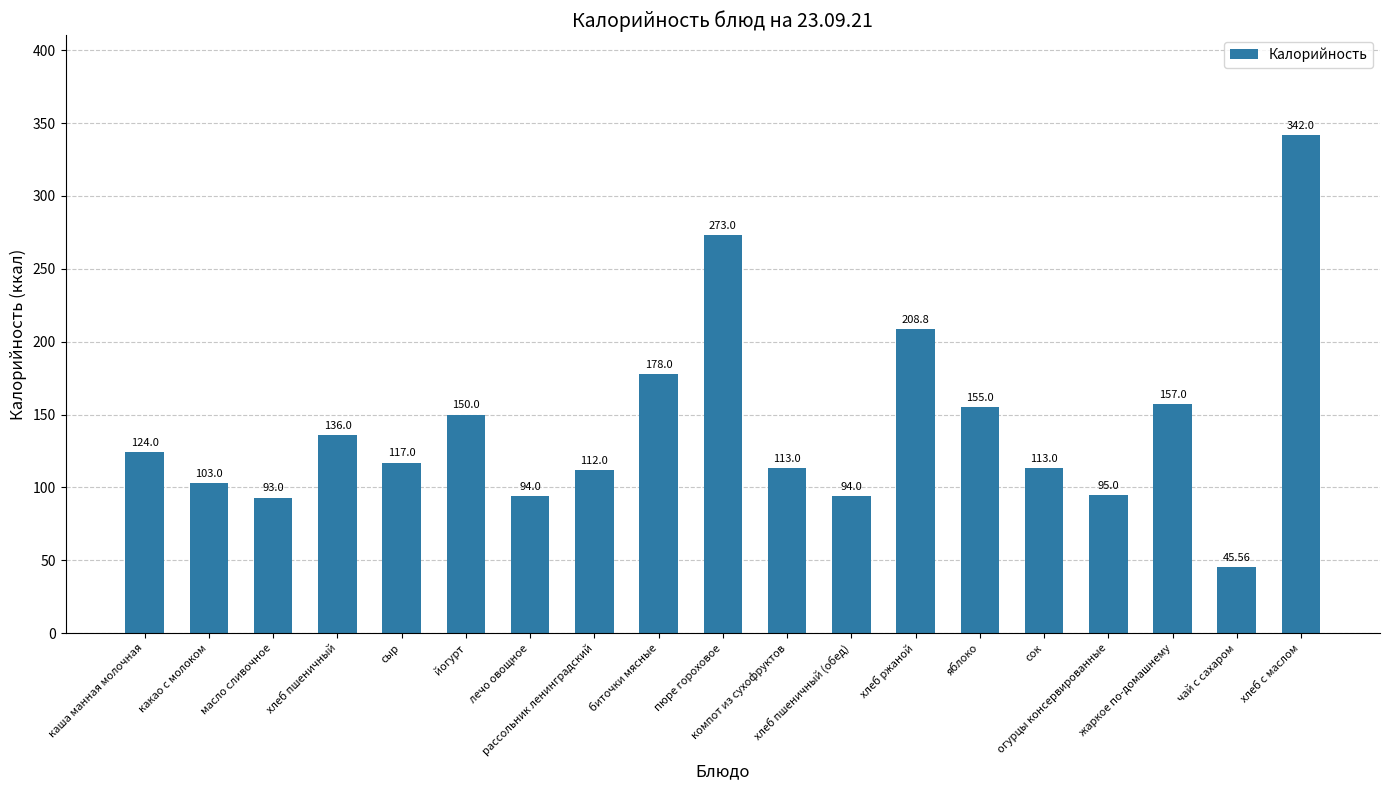

The value at лечо овощное is 94.0. True or false?

True